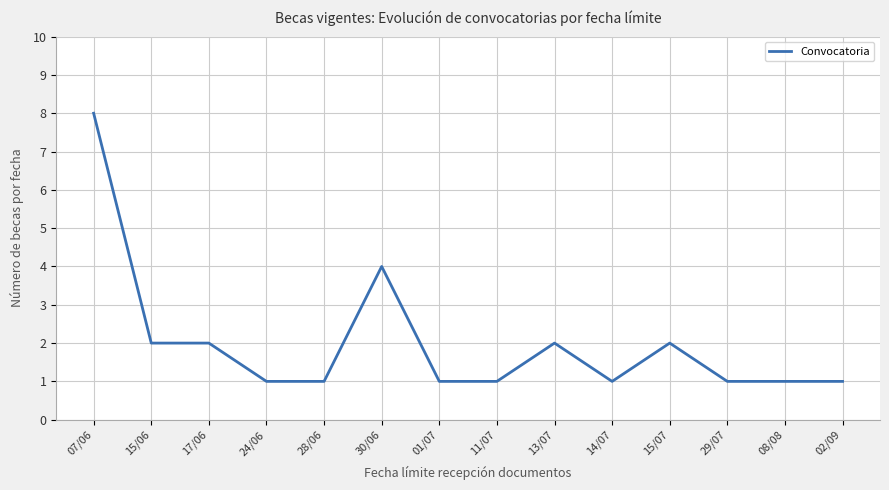

Count the number of categories in the chart.

14